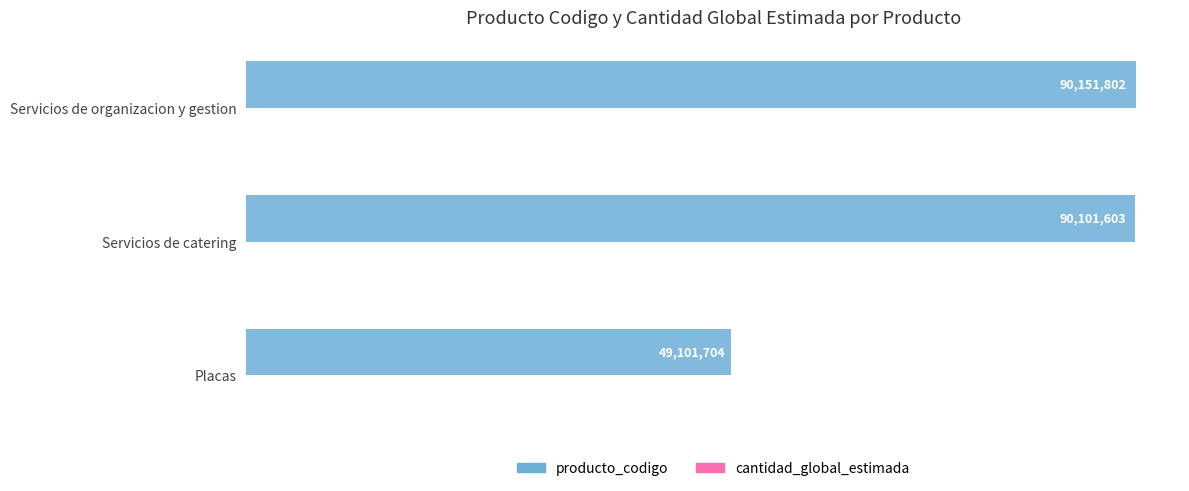

At how many categories does at least one series exceed 19338466?

3